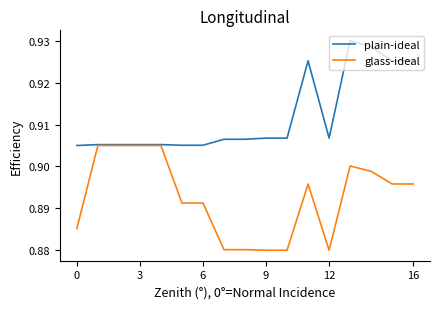

Which series has the largest total across all categories?

plain-ideal